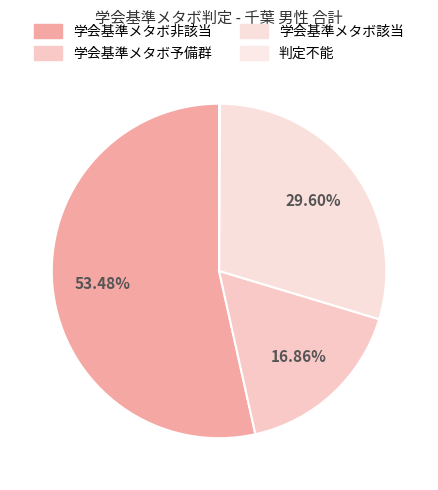

To the nearest percent, what is the average slice percentage?

25%